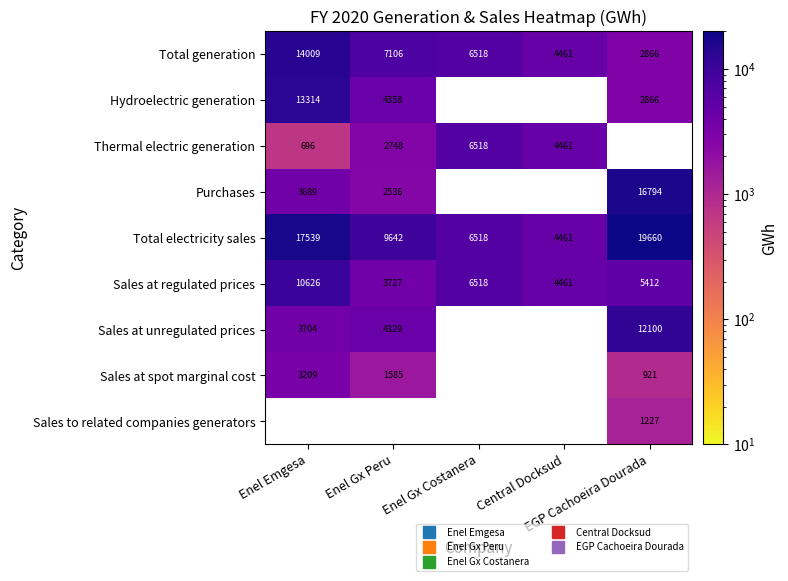

Which category has the highest value across all series?

EGP Cachoeira Dourada